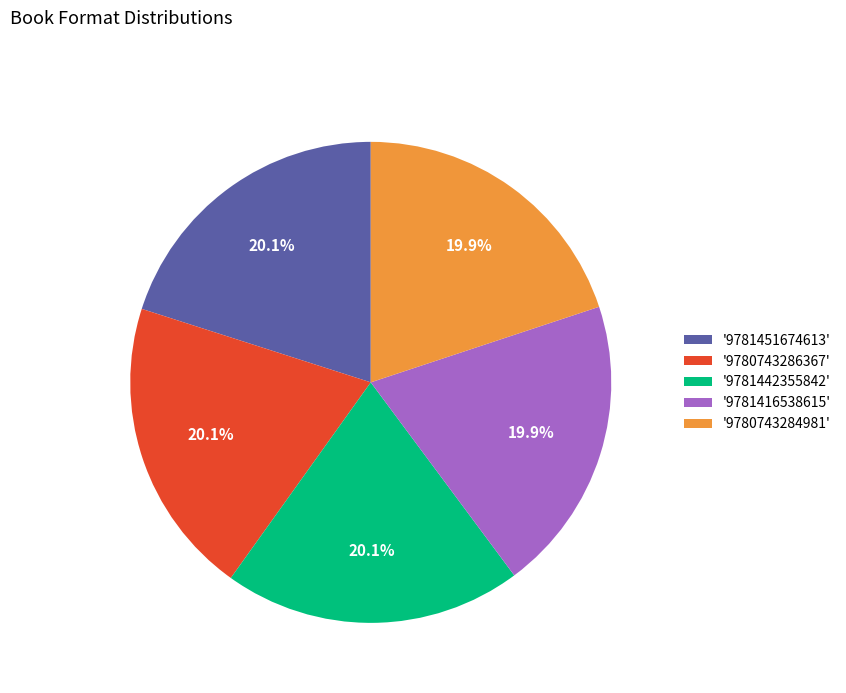

What percentage is NOT represented by '9780743286367'?

79.9%